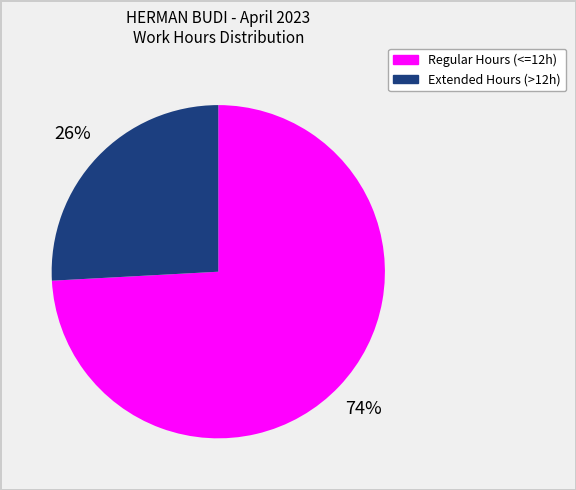

To the nearest percent, what is the average slice percentage?

50%